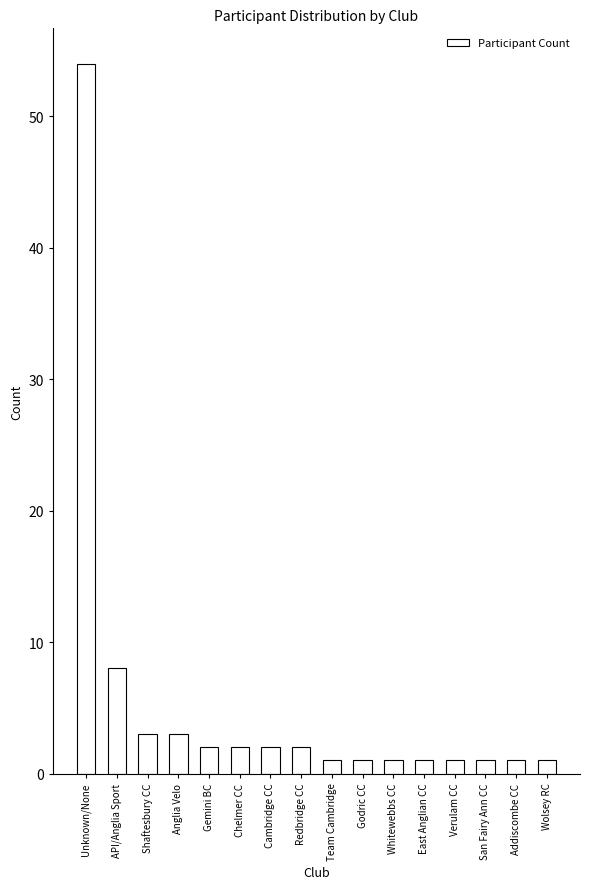

Reading right to left, what are all the values shown in this chart?

1	1	1	1	1	1	1	1	2	2	2	2	3	3	8	54